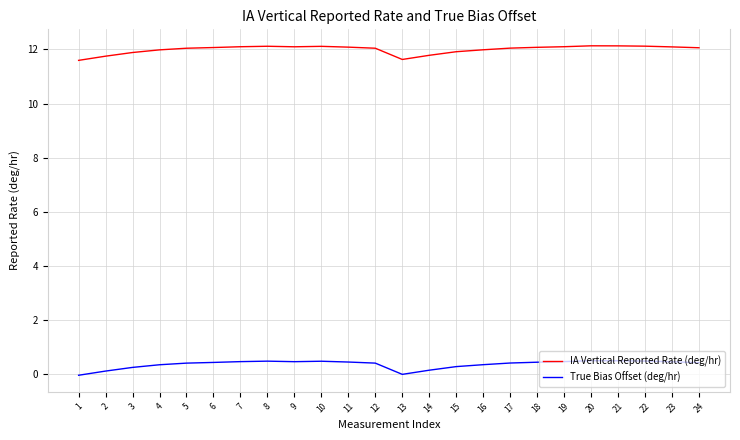

What is the total value across all series at 6?

12.5